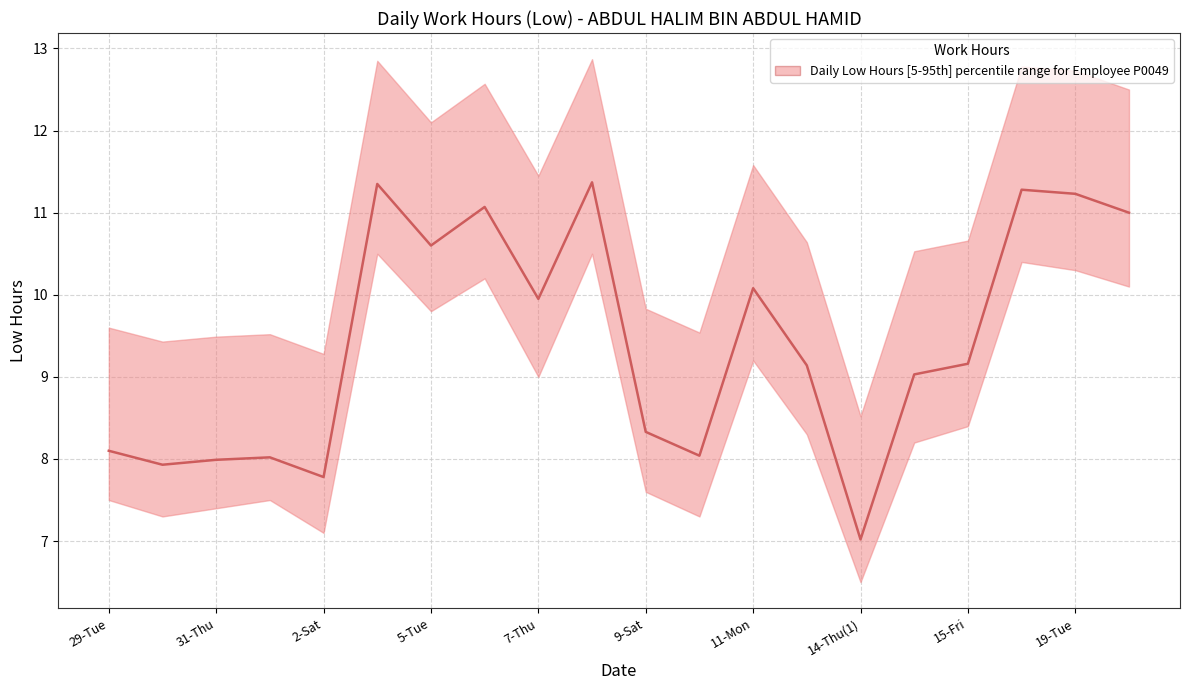

What is the value of the 9th point from the left?

9.9